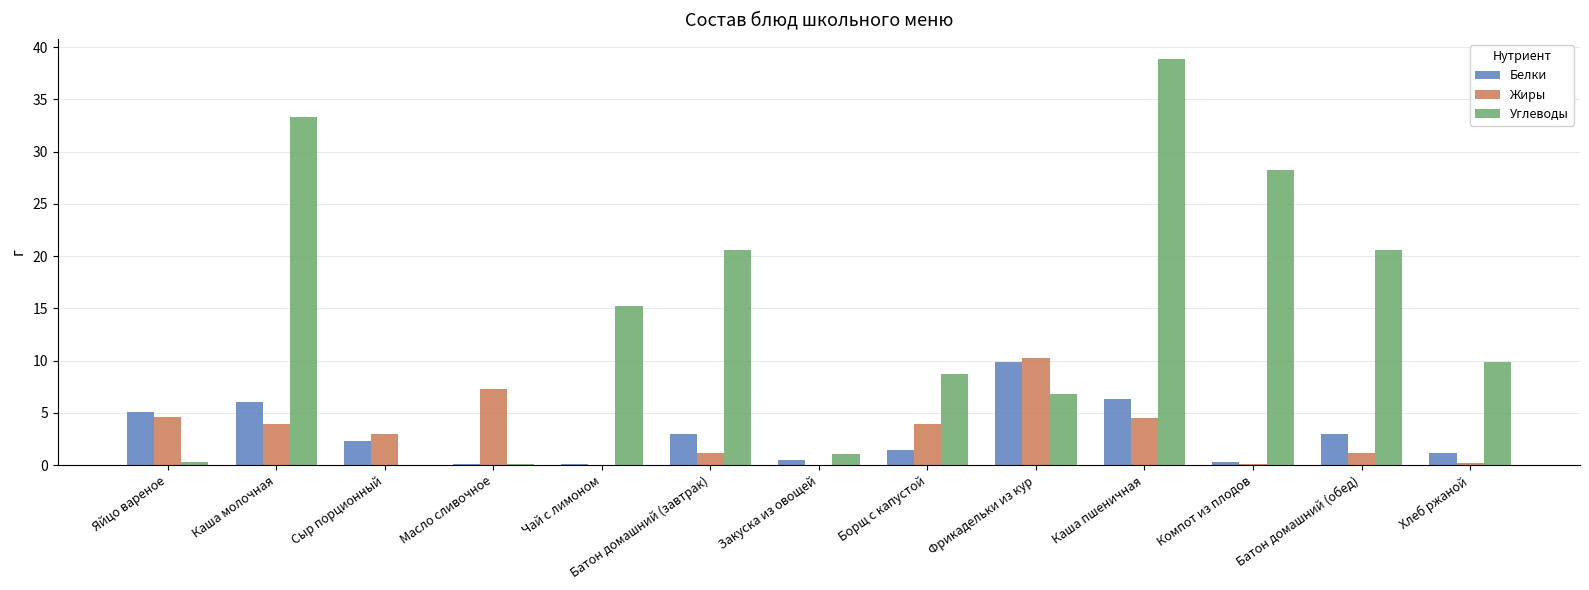

What is the difference between the Жиры values at Борщ с капустой and Хлеб ржаной?

3.7